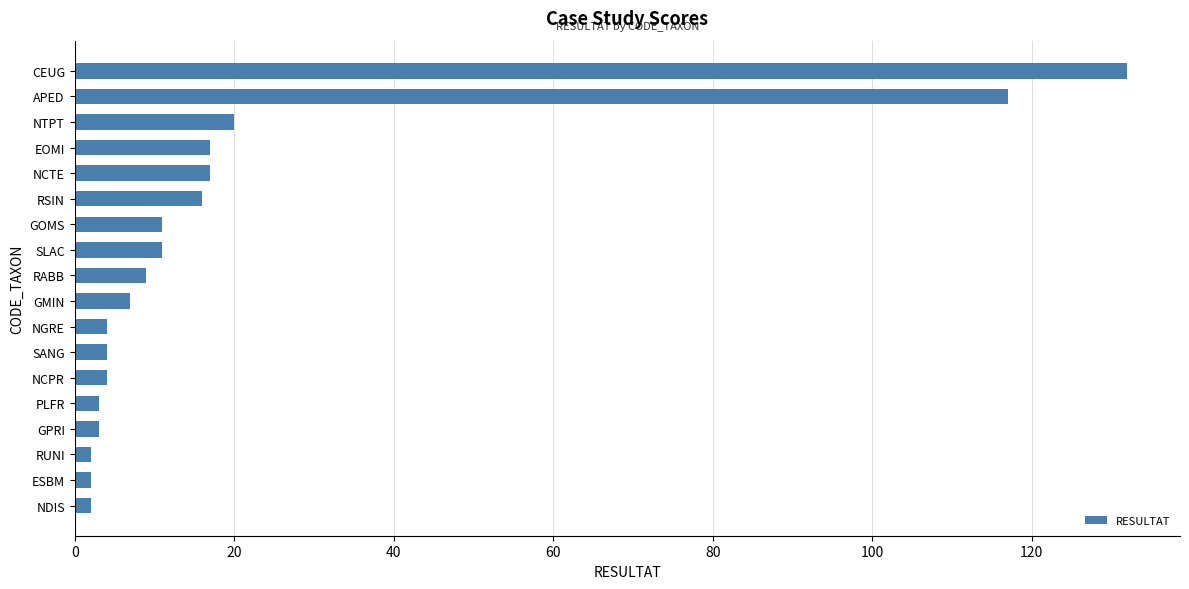

Reading bottom to top, transcribe all the data shown in this chart.

2	2	2	3	3	4	4	4	7	9	11	11	16	17	17	20	117	132